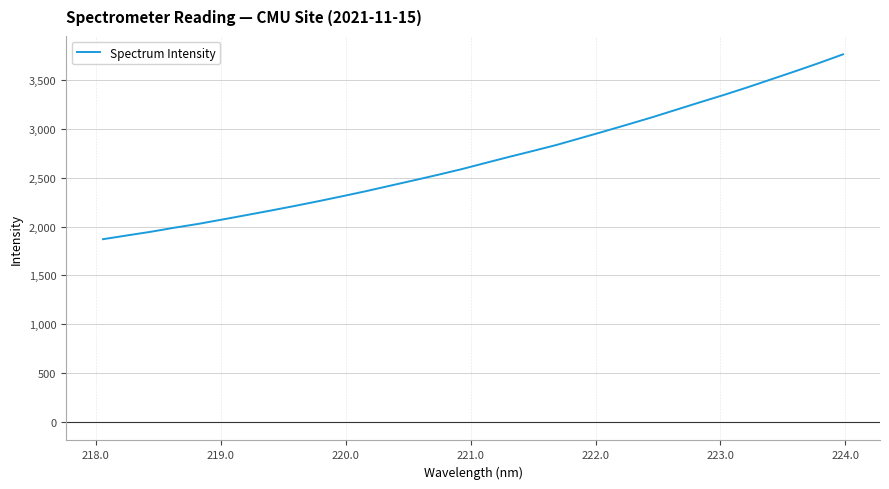

What is the smallest value displayed?

1870.5